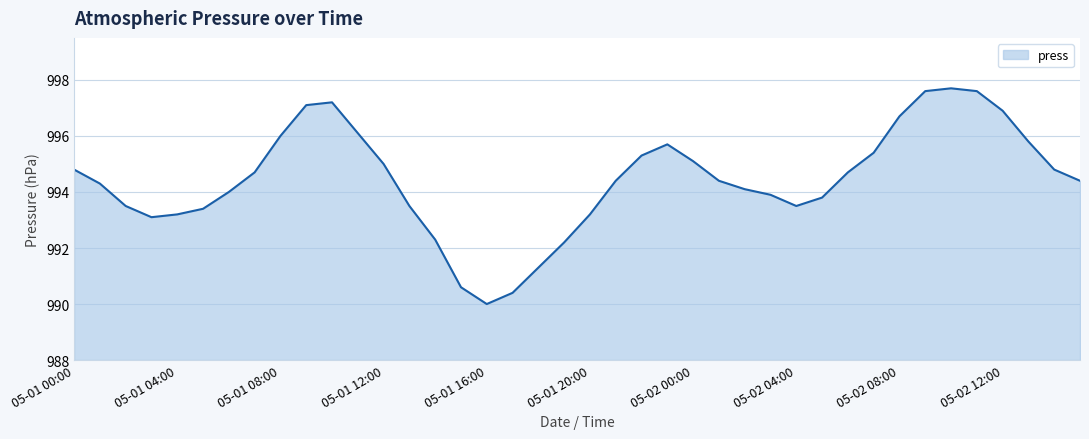

What is the average value?

994.4